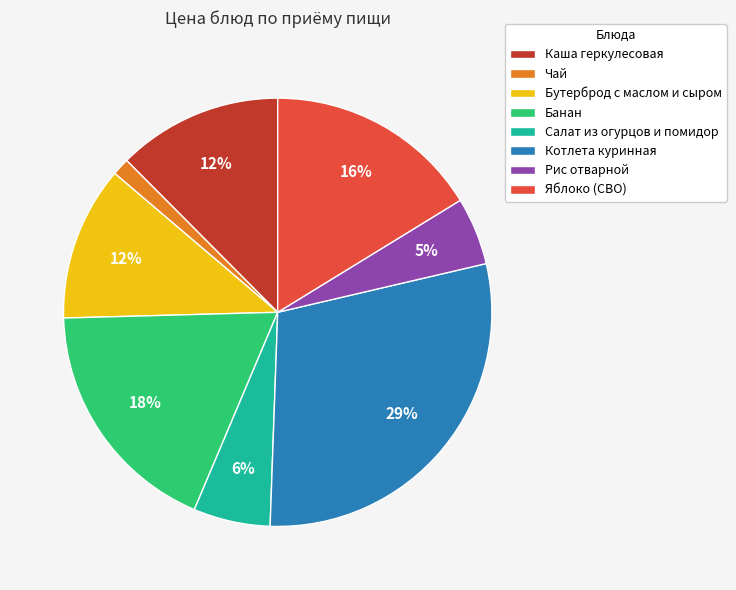

To the nearest percent, what is the difference between the largest and smallest slice percentages?

28%